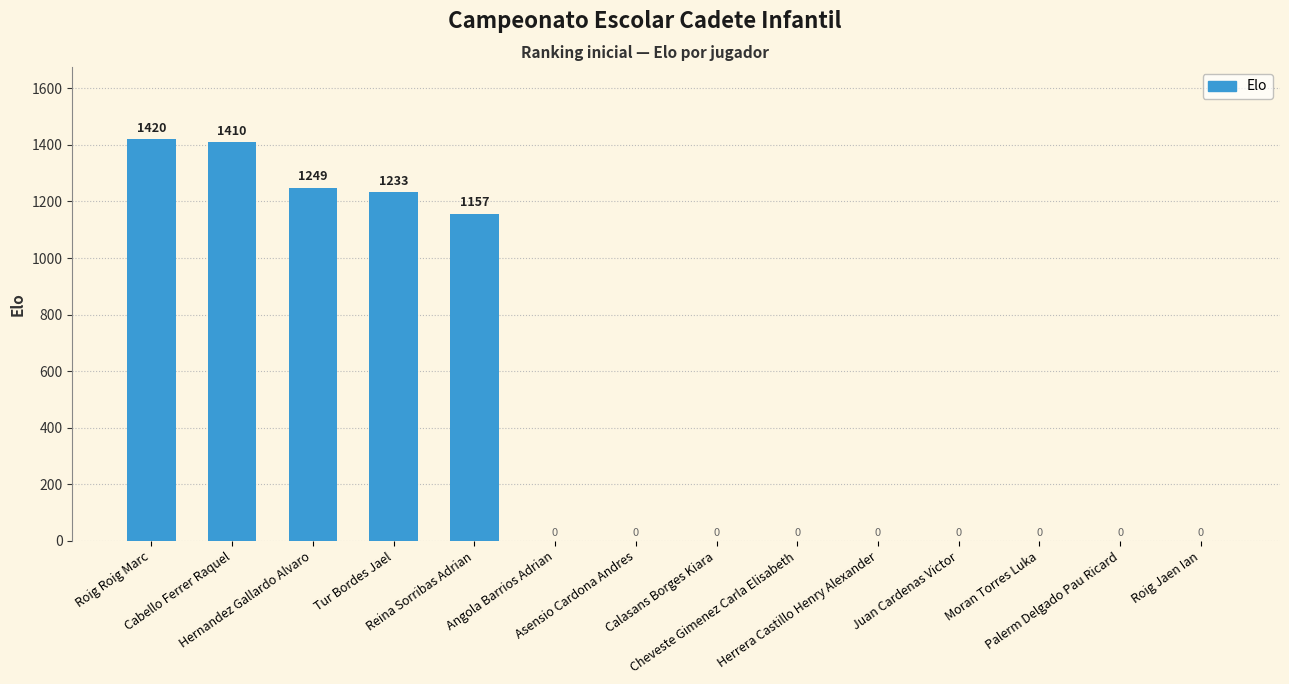

What is the sum of all values?

6469